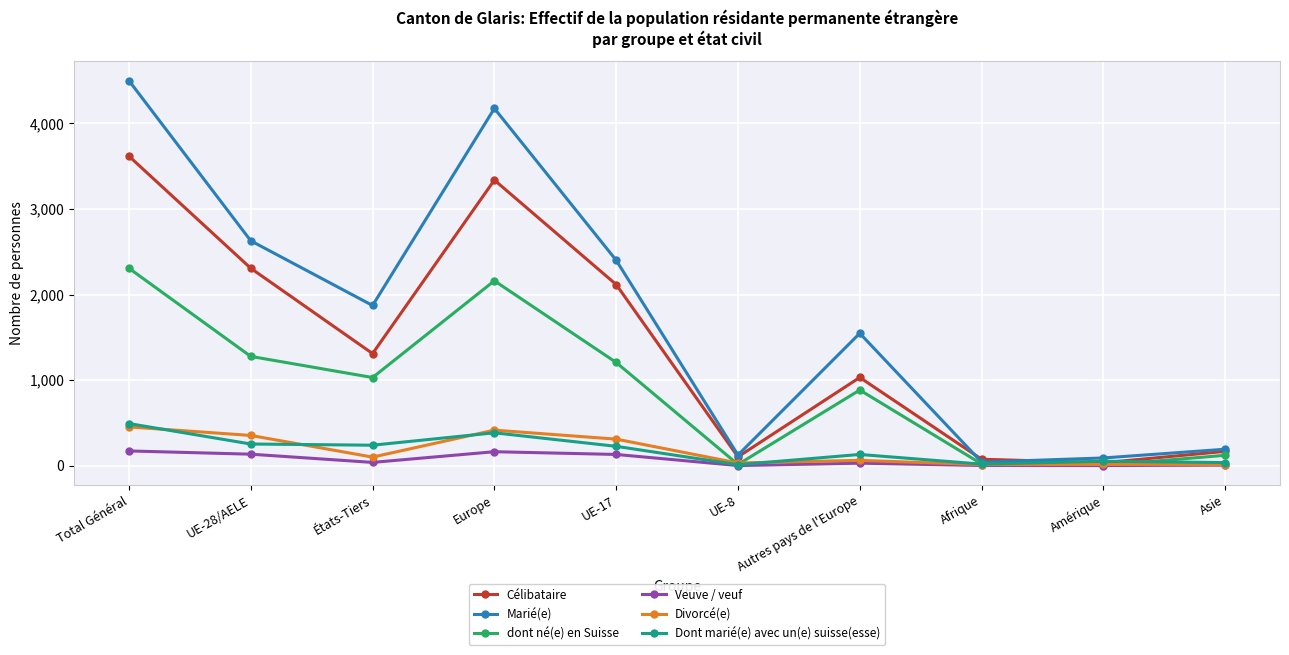

What are all the series names shown in the legend?

Célibataire, Marié(e), dont né(e) en Suisse, Veuve / veuf, Divorcé(e), Dont marié(e) avec un(e) suisse(esse)